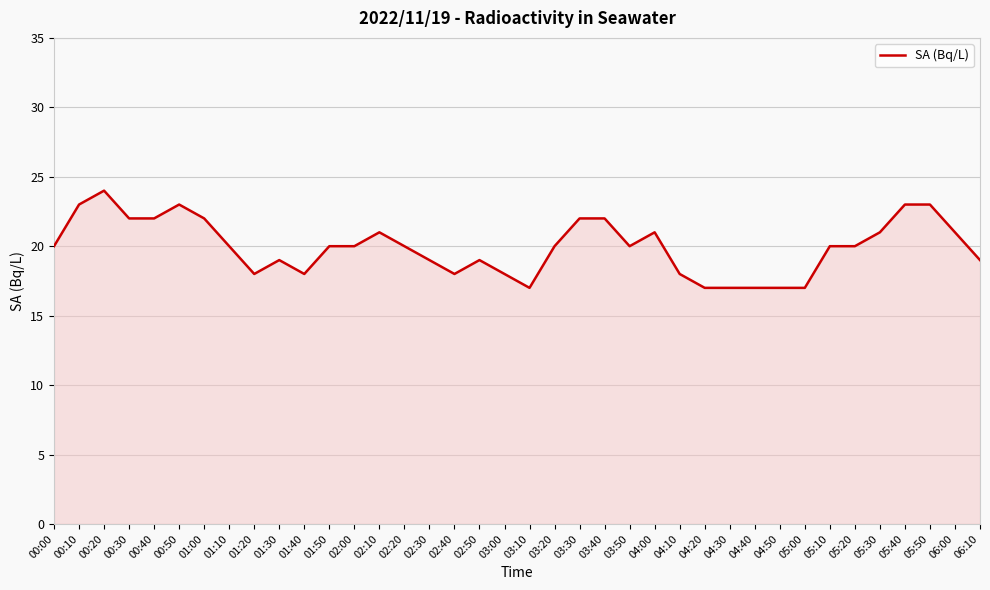

True or false: the data shows 23 at 00:50.

True